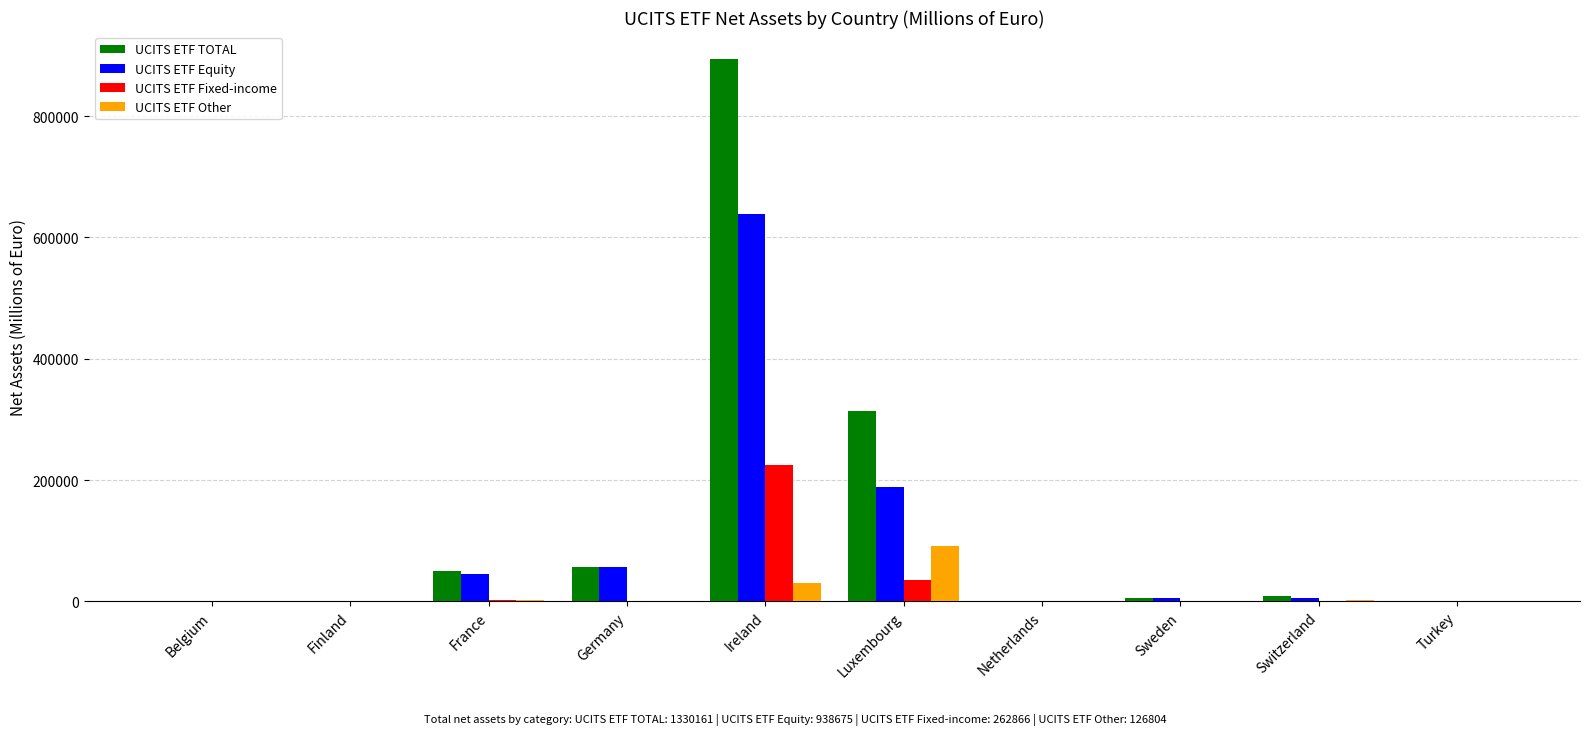

What is the maximum value shown in the chart?

894020.0